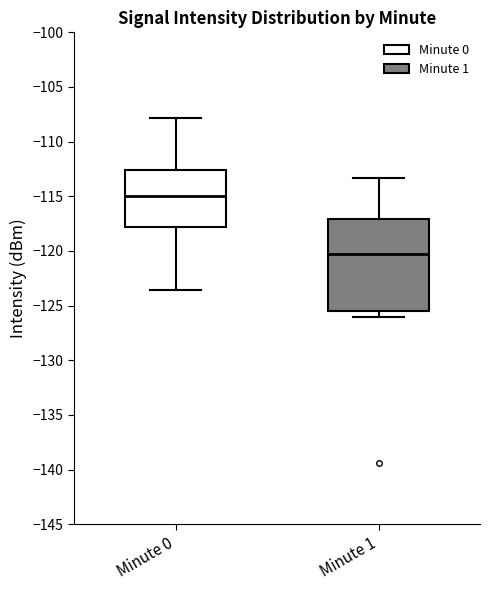

Where does the median line of the box for Minute 1 sit on the y-axis? The values are not printed on the chart, so give them approximately, as read against the axis.

-120.5